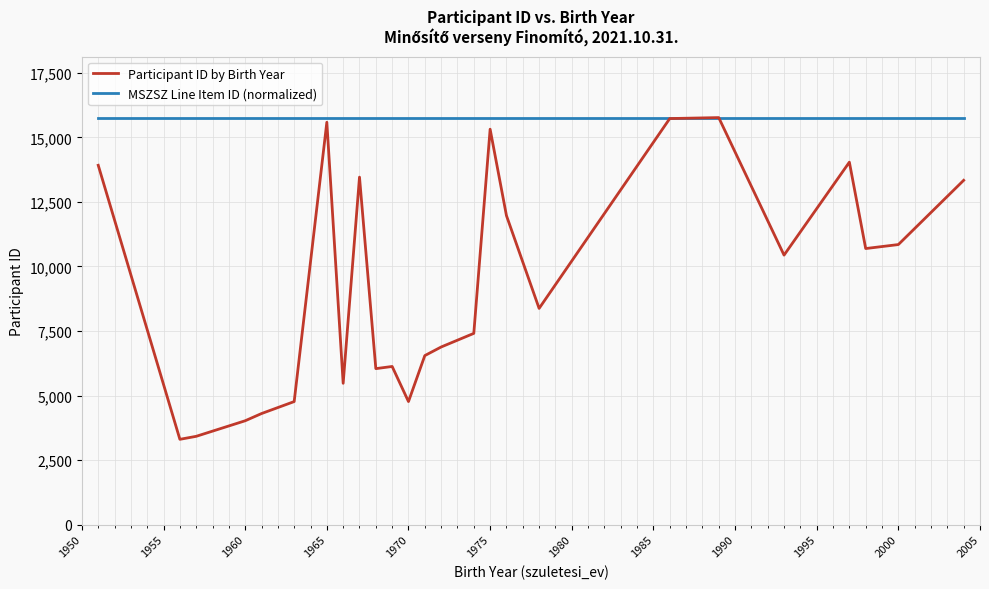

How many lines are shown in the chart?

2